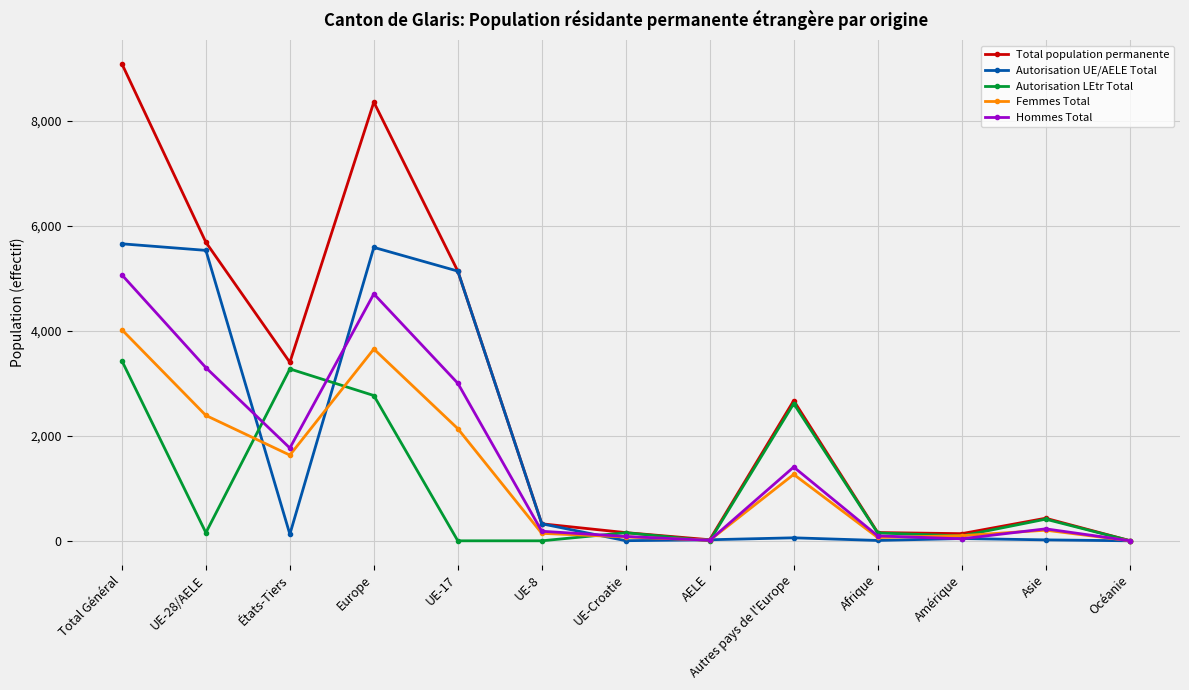

True or false: Autorisation UE/AELE Total has more than 0 points higher than both neighbors.

True